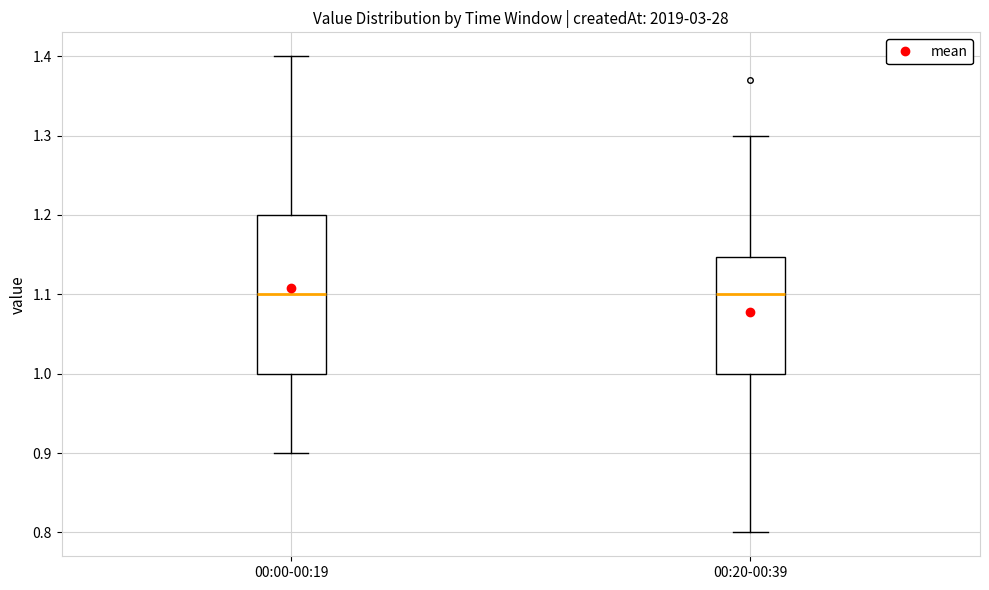

Reading left to right, transcribe this box plot: for each box, give where its median line is, the range the box spans, and where its two whiskers end, as read against the y-axis. The values are not printed on the chart, so give them approximately, as read against the axis.

00:00-00:19: median 1.10, box 1.00 to 1.20, whiskers 0.90 to 1.40
00:20-00:39: median 1.10, box 1.00 to 1.15, whiskers 0.80 to 1.30